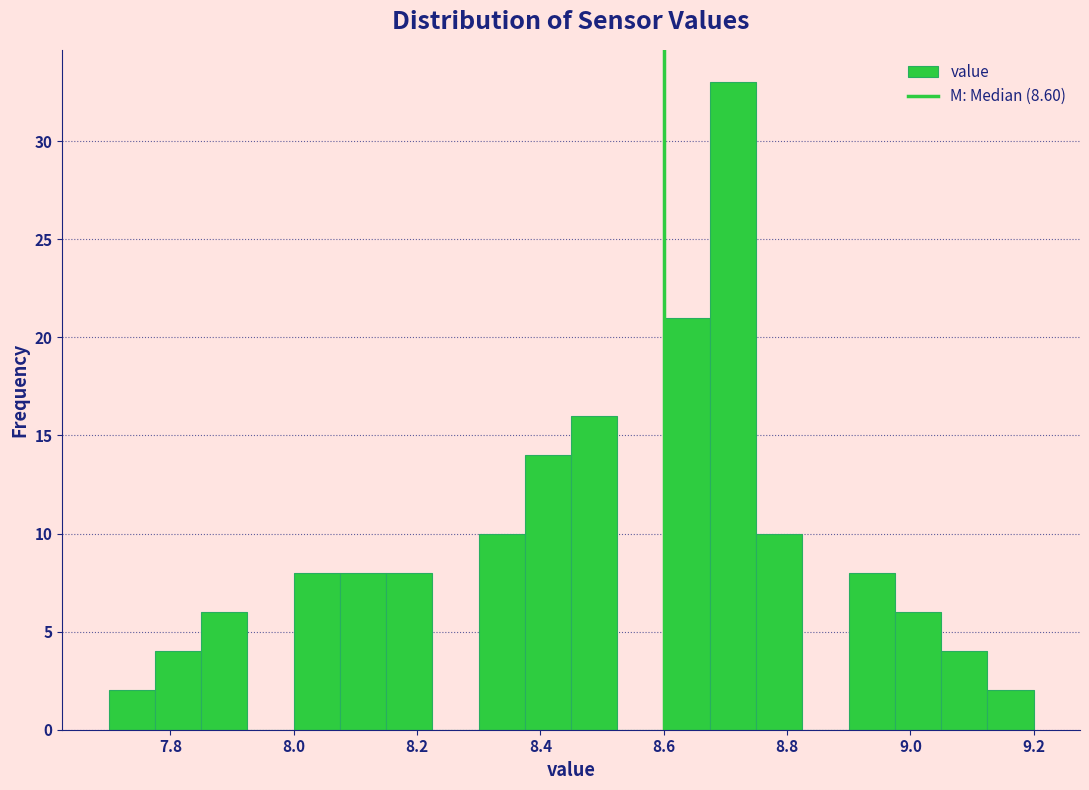

Around what value on the x-axis is the tallest bar? Give the approximate position of its centre, as read against the axis.

8.72